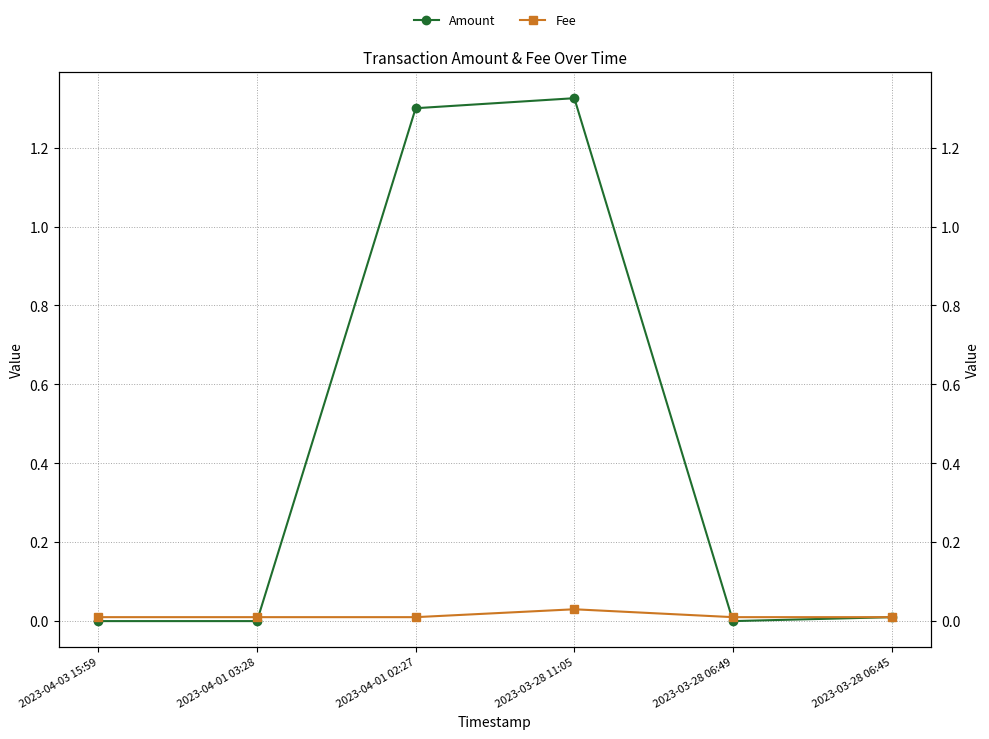

How many interior local valleys does the Amount series have?

1